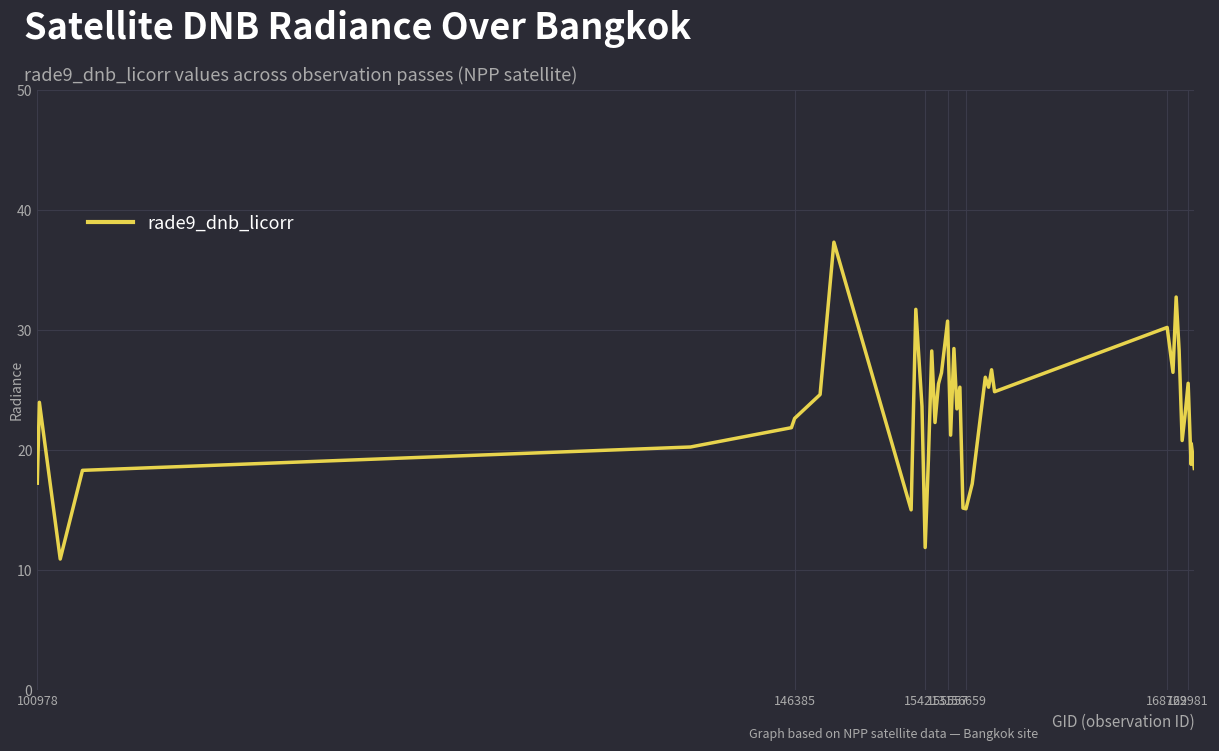

What is the minimum value shown in the chart?

10.9